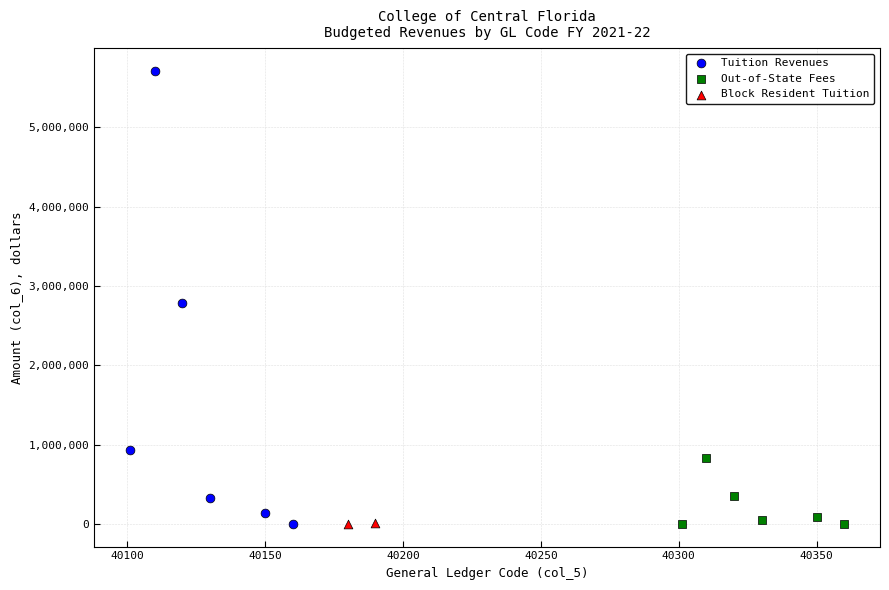

What are all the series names shown in the legend?

Tuition Revenues, Out-of-State Fees, Block Resident Tuition